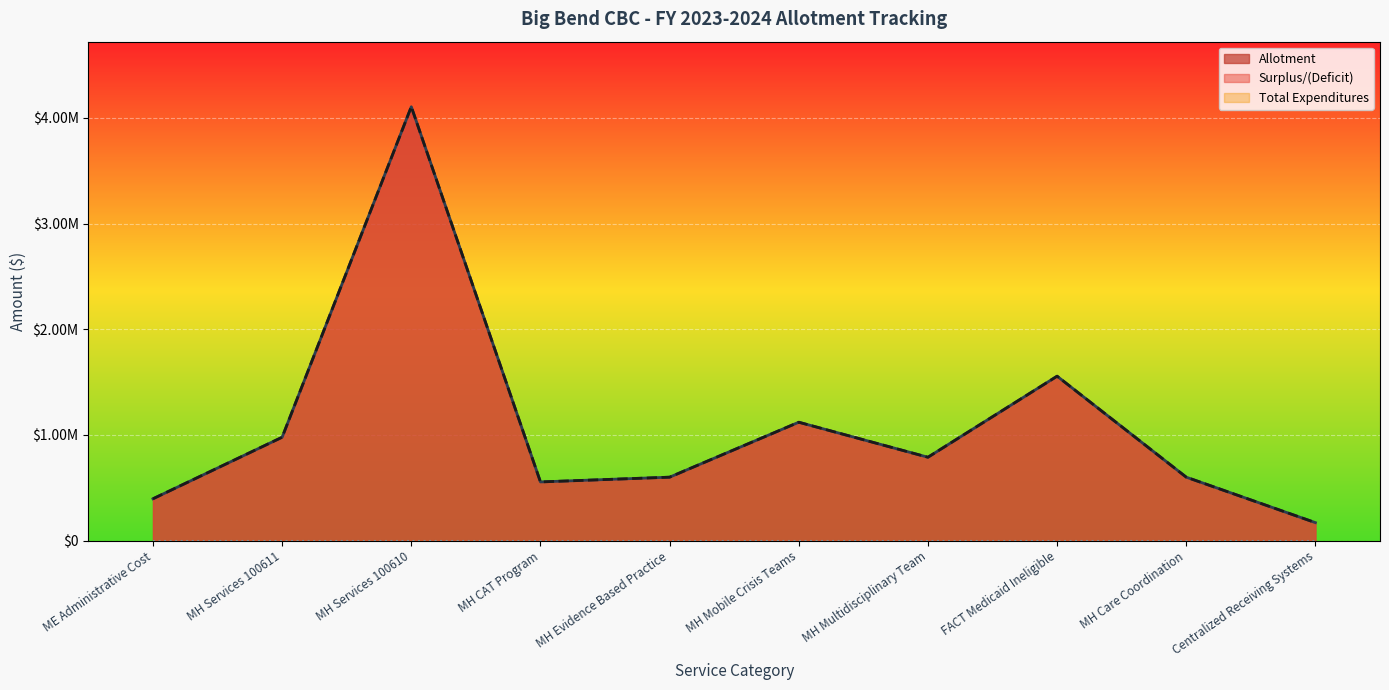

What is the smallest value displayed?

169720